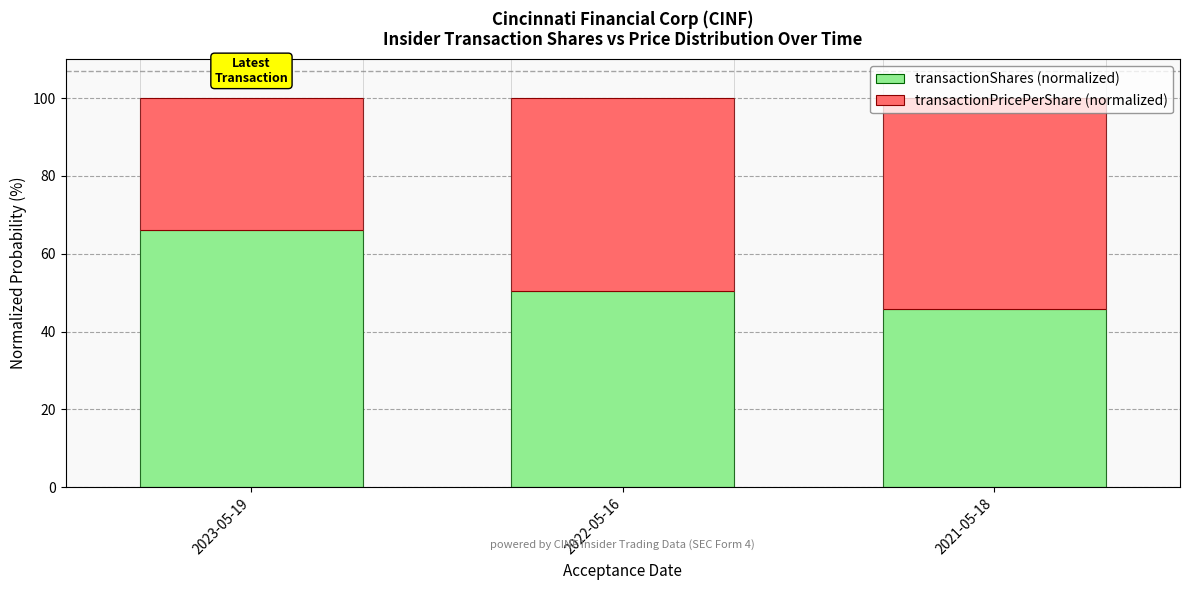

What is the total value across all series at 2022-05-16?

100.0